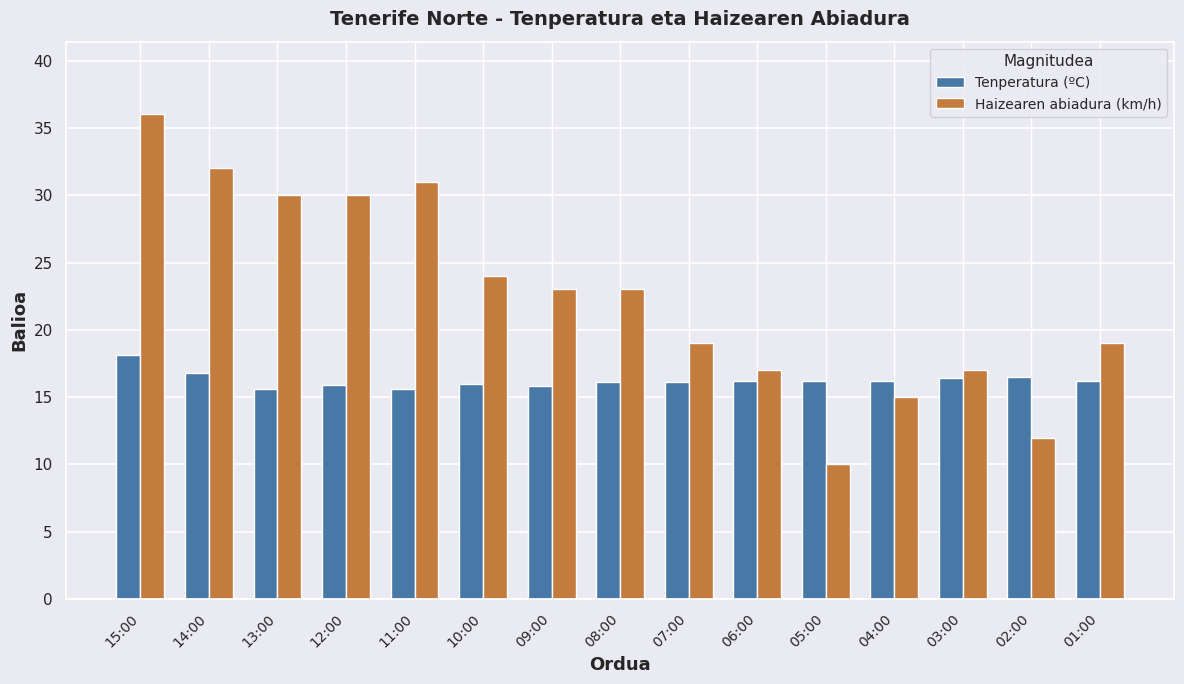

At which label does Haizearen abiadura (km/h) first exceed 23?

15:00